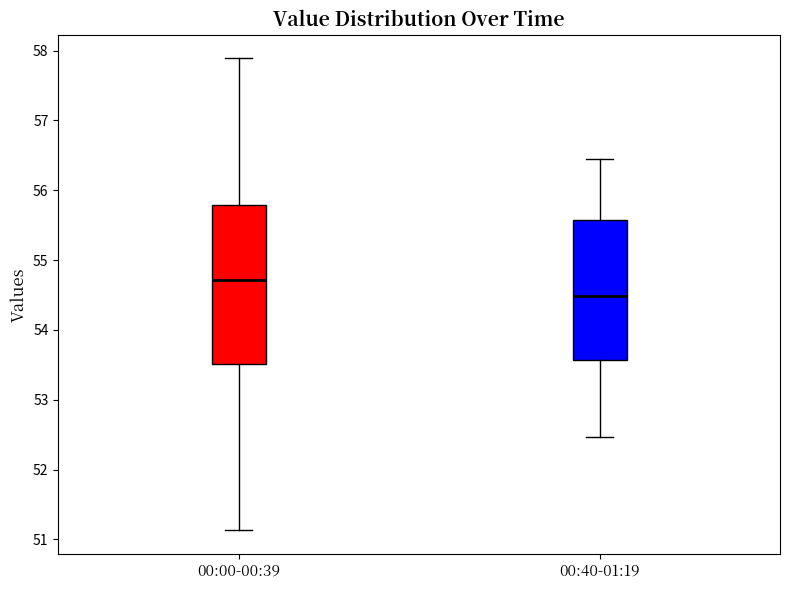

Reading left to right, read every box against the y-axis: the position of its median line, the range the box covers, and the ends of its whiskers. The values are not printed on the chart, so give them approximately, as read against the axis.

00:00-00:39: median 54.7, box 53.5 to 55.8, whiskers 51.1 to 57.9
00:40-01:19: median 54.5, box 53.6 to 55.6, whiskers 52.5 to 56.5